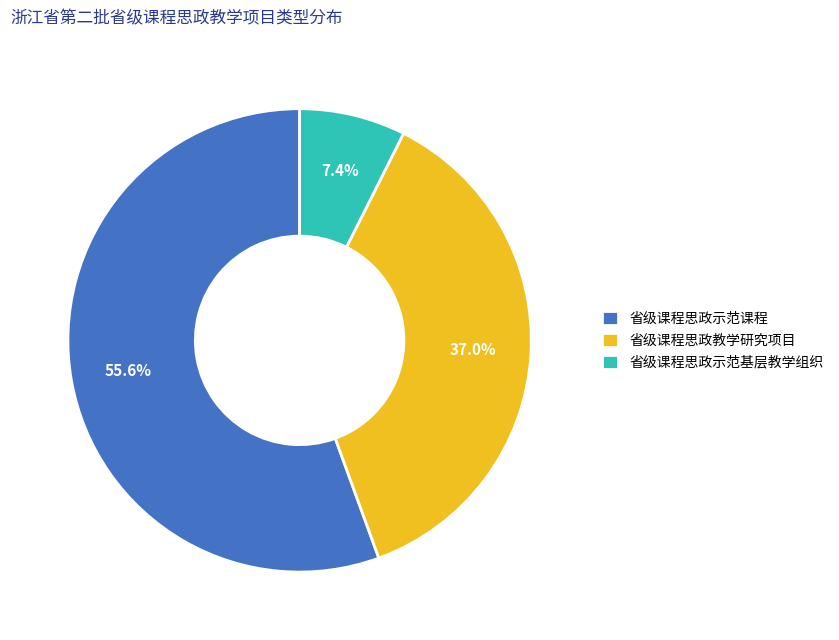

Rank the categories by value from lowest to highest.

省级课程思政示范基层教学组织, 省级课程思政教学研究项目, 省级课程思政示范课程